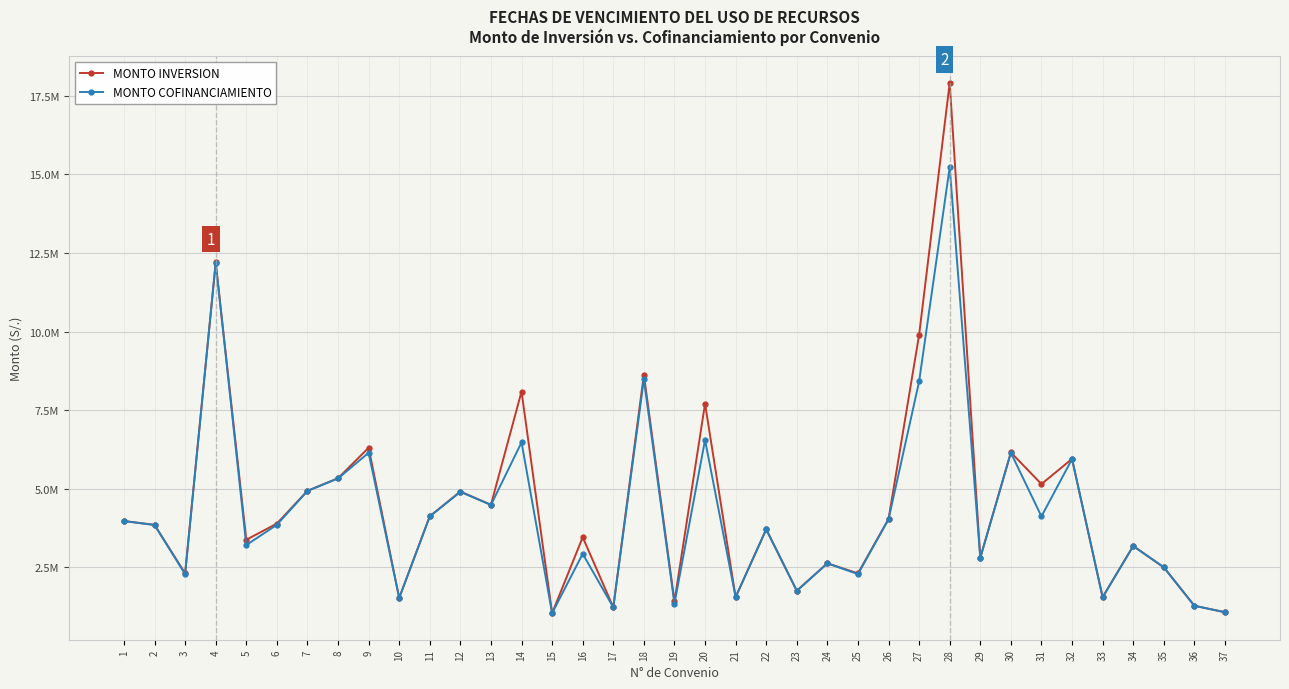

Is this an area chart (filled region under the line)?

No